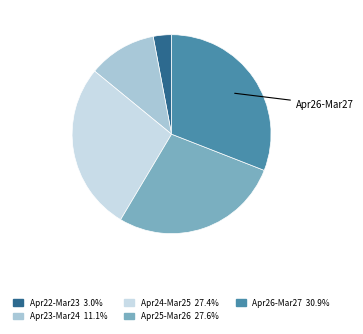

Does any single category account for the majority?

No